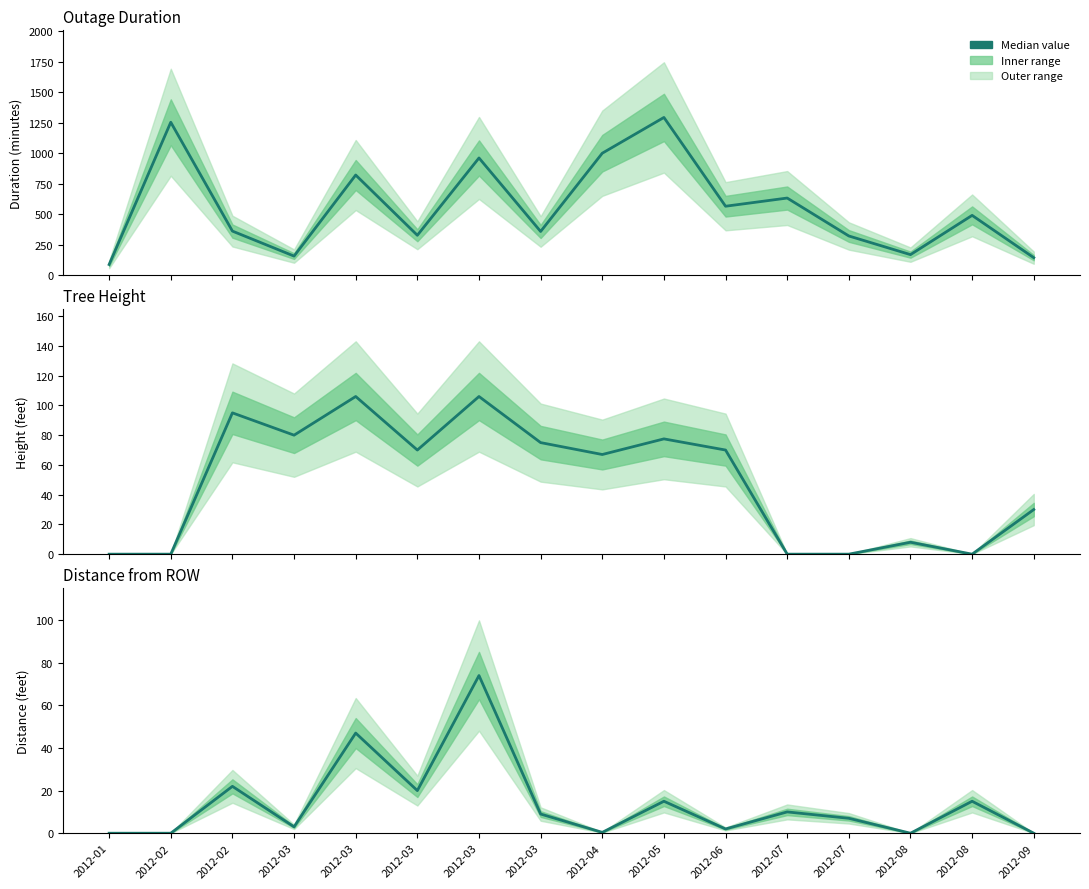

Read the value at 2012-02.

22.0